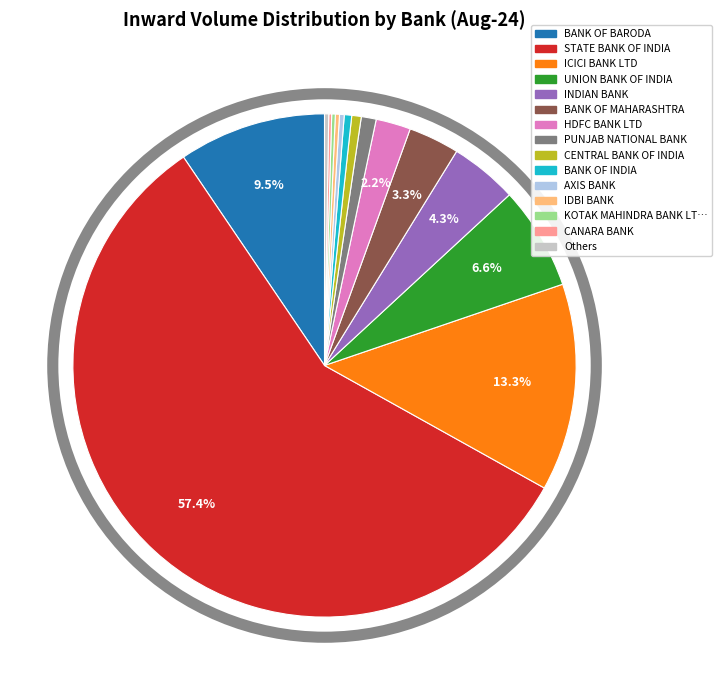

Do CENTRAL BANK OF INDIA and BANK OF MAHARASHTRA together represent more than half of the pie?

No